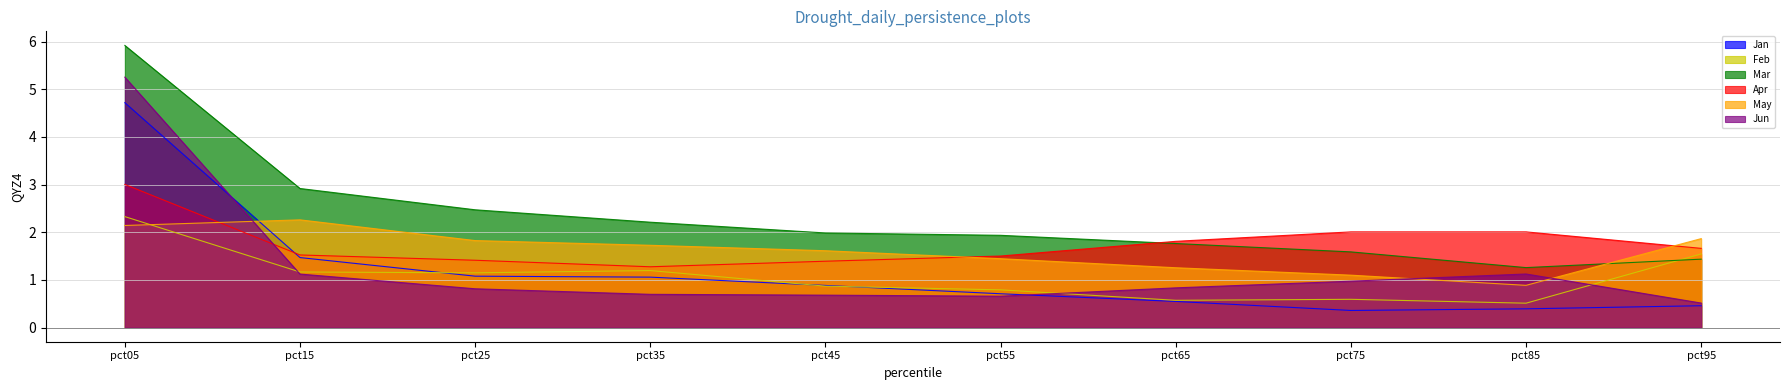

Rank the categories by Feb value from highest to lowest.

pct05, pct95, pct35, pct15, pct25, pct45, pct55, pct75, pct65, pct85